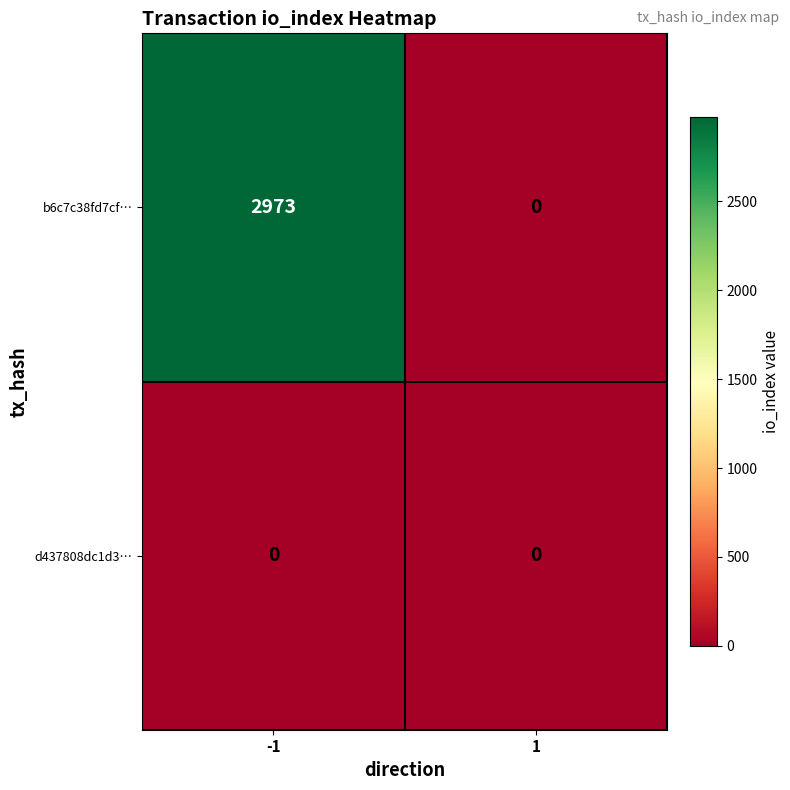

Which series has the widest spread of values?

b6c7c38fd7cf…